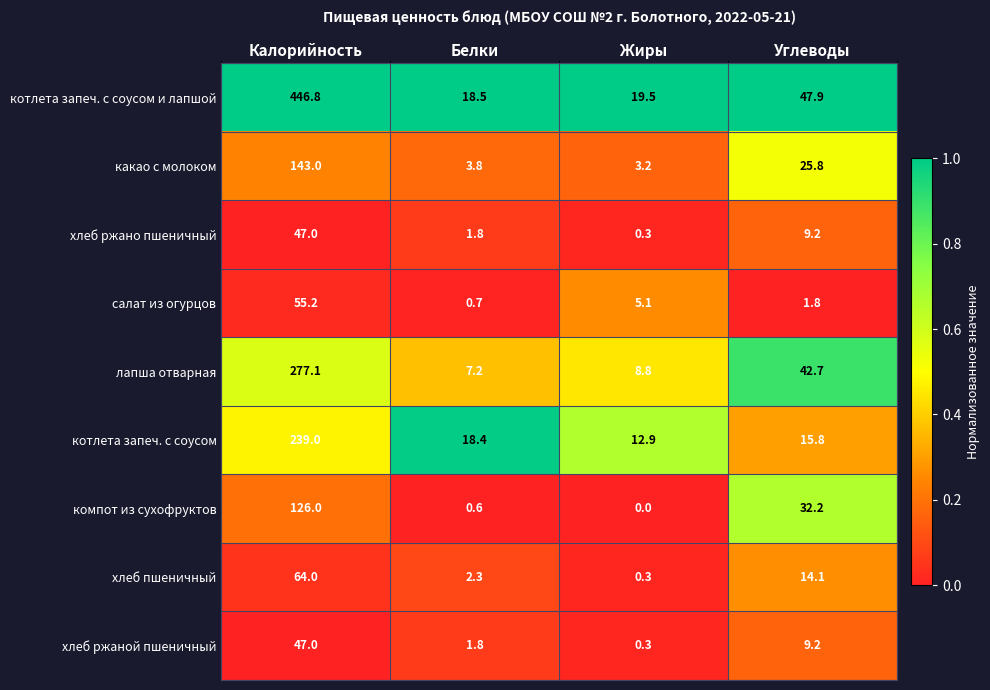

Where is хлеб пшеничный nearest to the value 32?

Углеводы